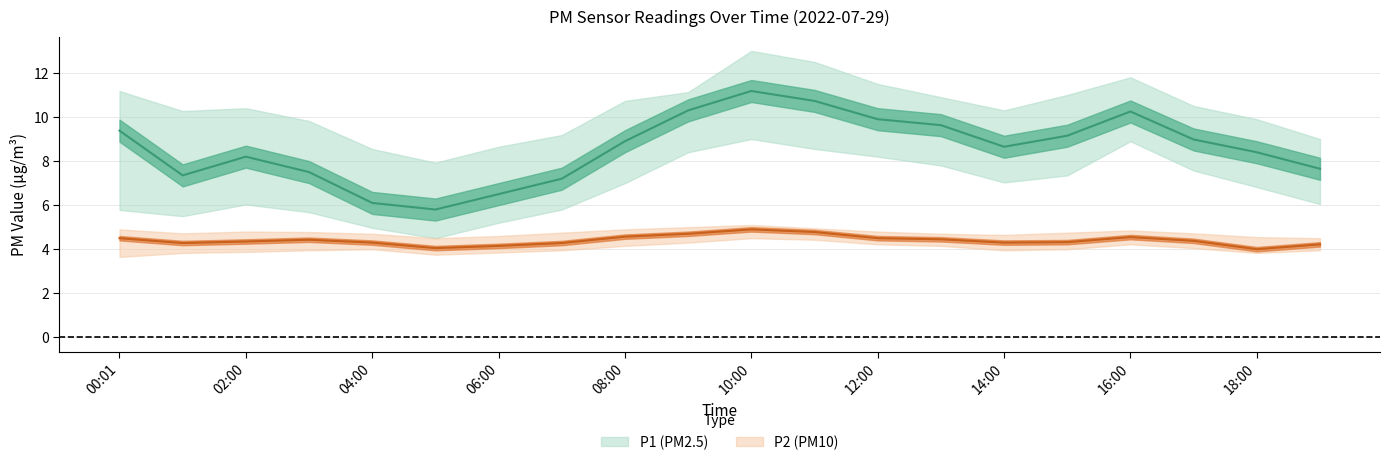

At which label does P1_upper first exceed 10?

00:01